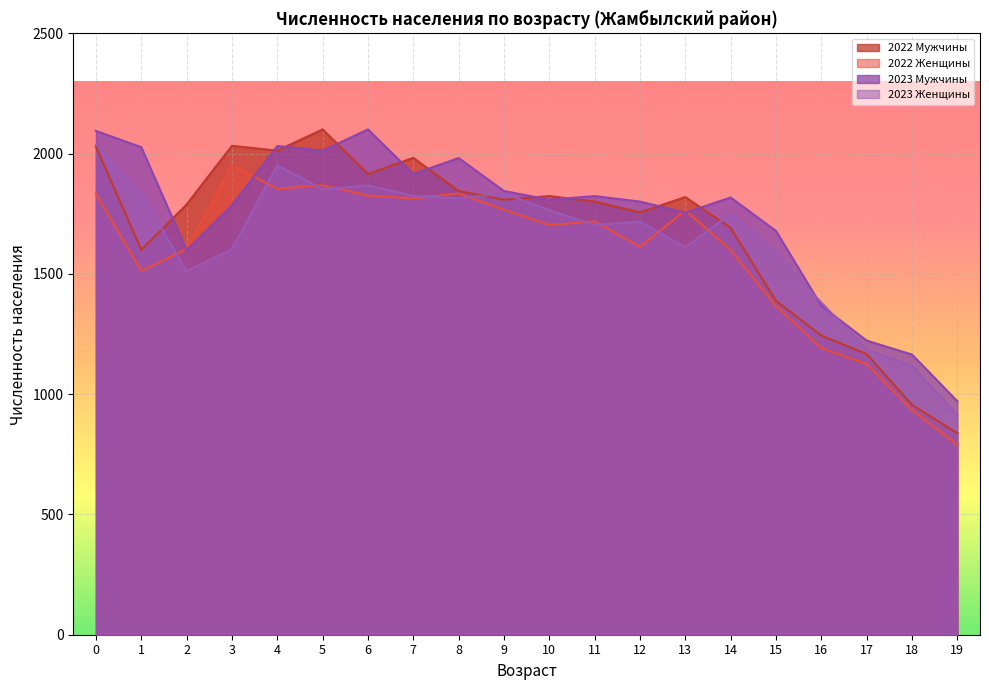

Count the number of data series in this chart.

4